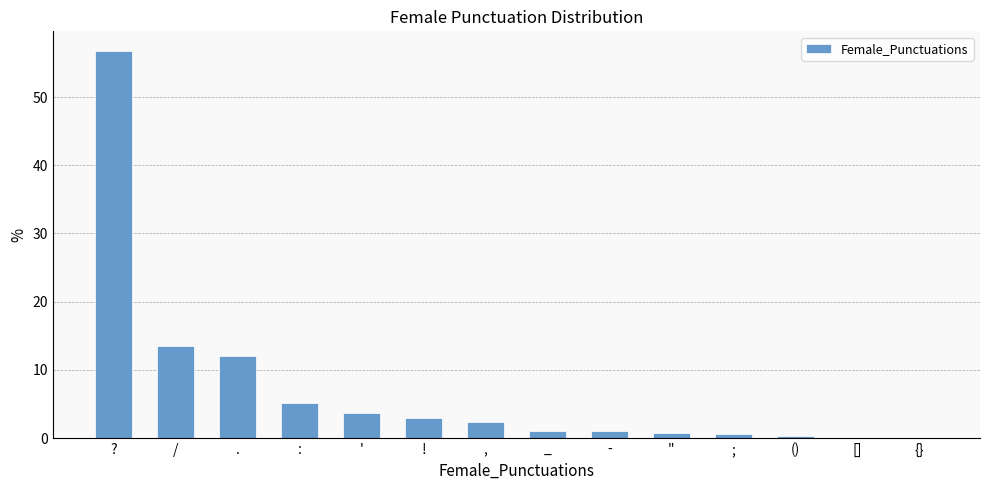

What is the change in value from / to :?

-8.4